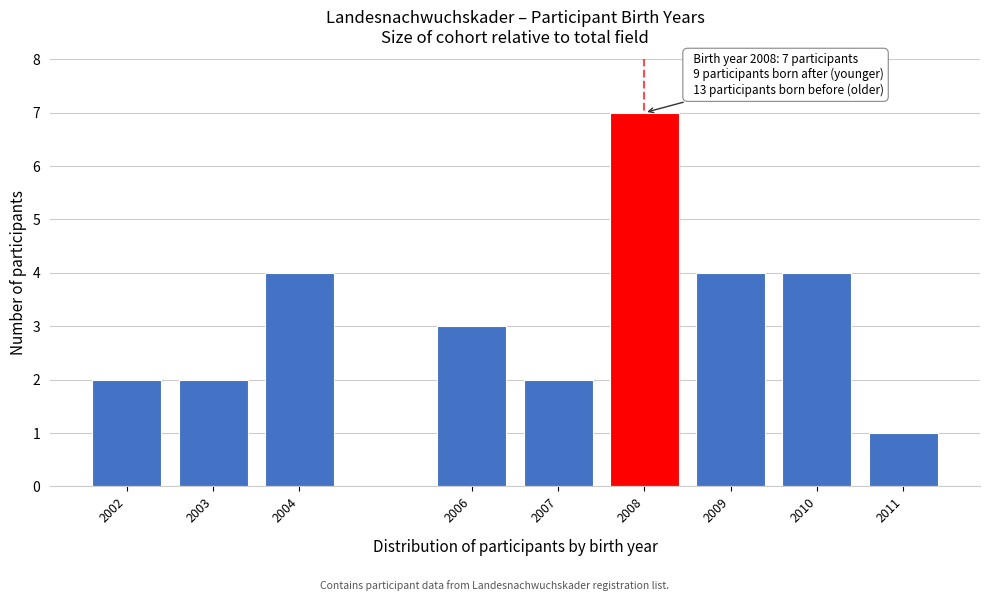

Reading right to left, list all the values displayed in this chart.

2011=1	2010=4	2009=4	2008=7	2007=2	2006=3	2004=4	2003=2	2002=2